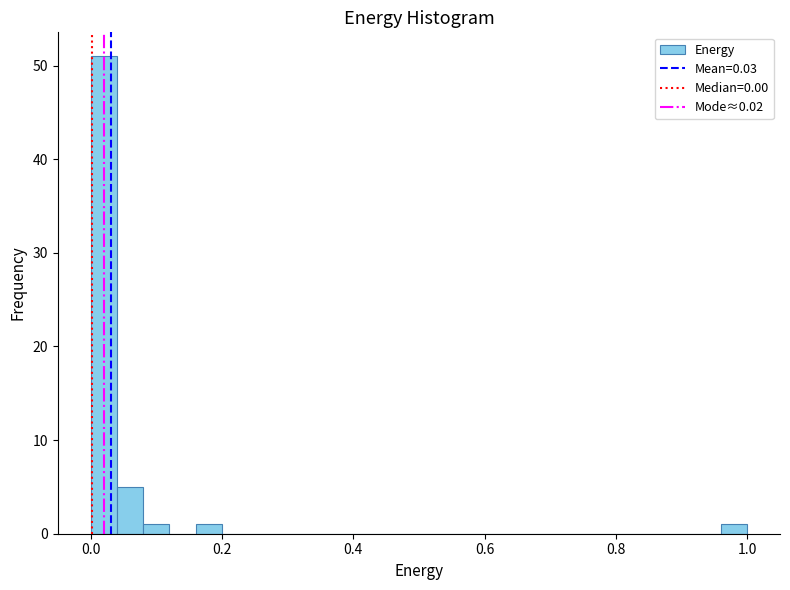

Read against the x-axis, roughly where is the centre of the tallest bar?

0.02